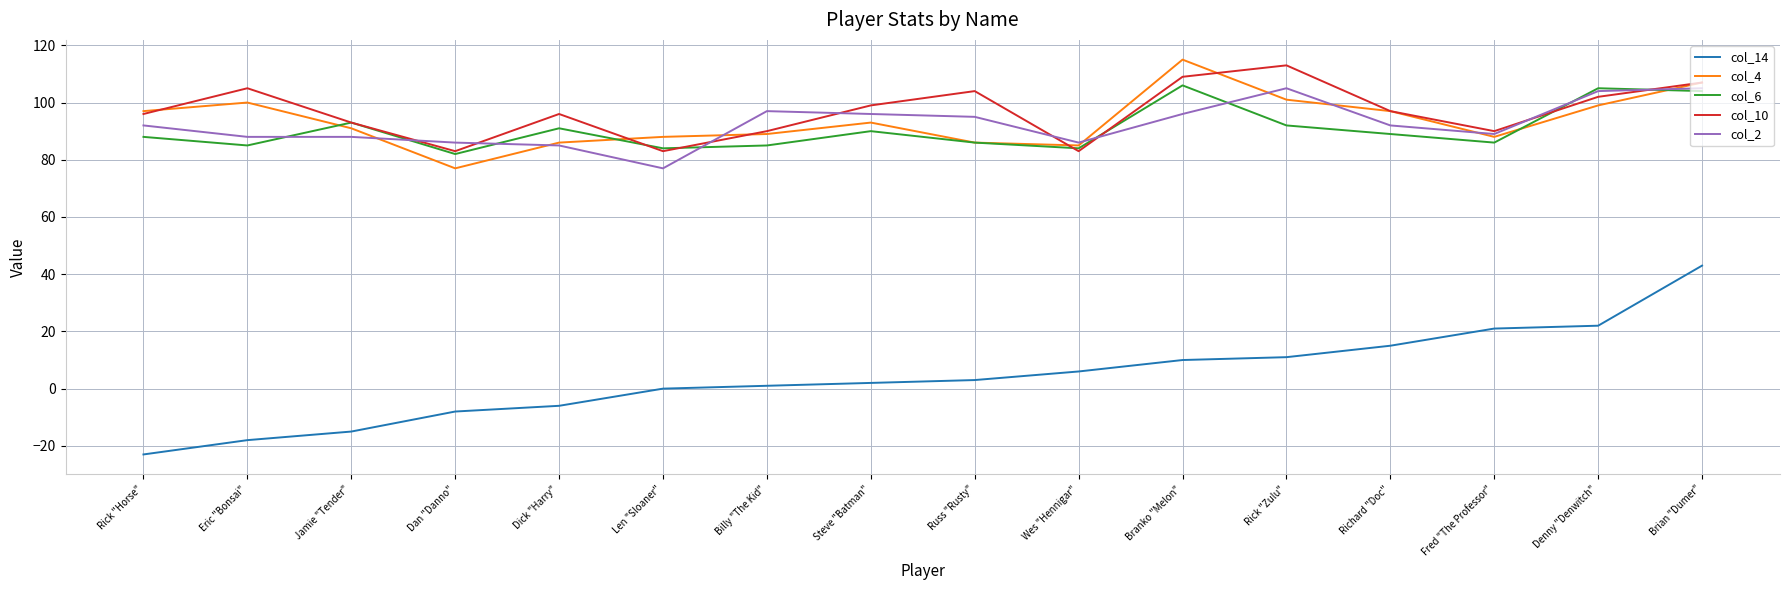

Which series changed the most between Eric "Bonsai" and Denny "Denwitch"?

col_14